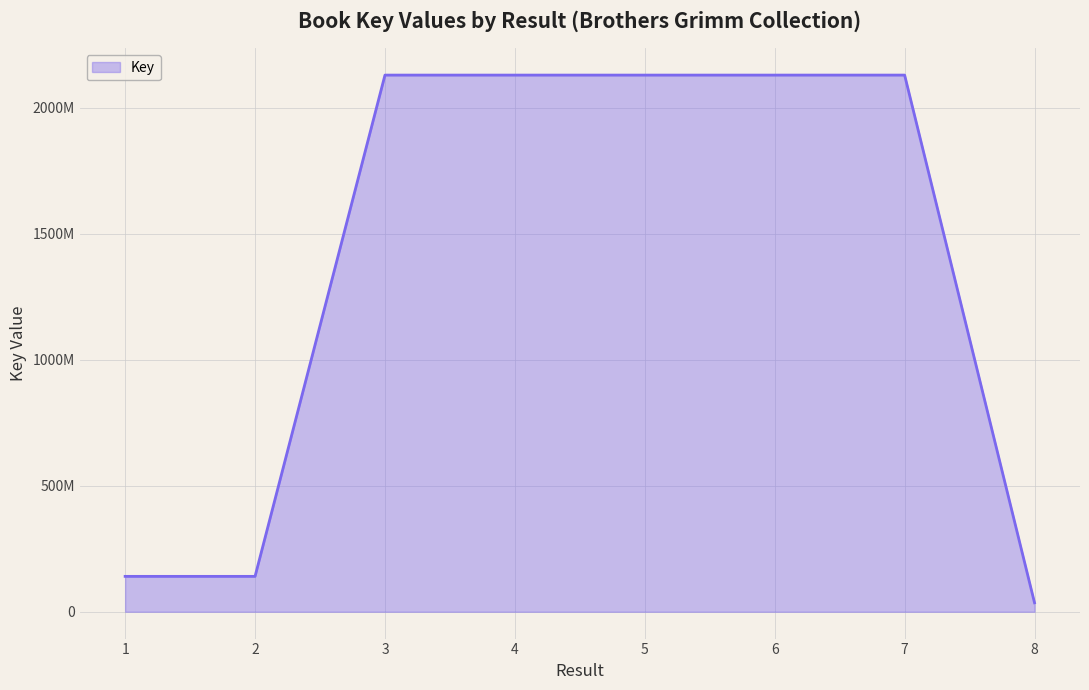

The value at 6 is 544987428. True or false?

False